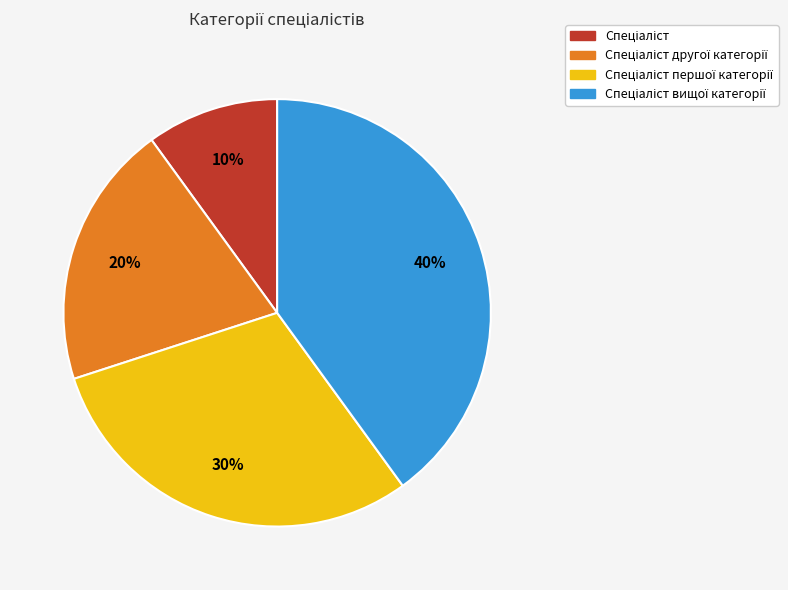

To the nearest percent, what is the average slice percentage?

25%